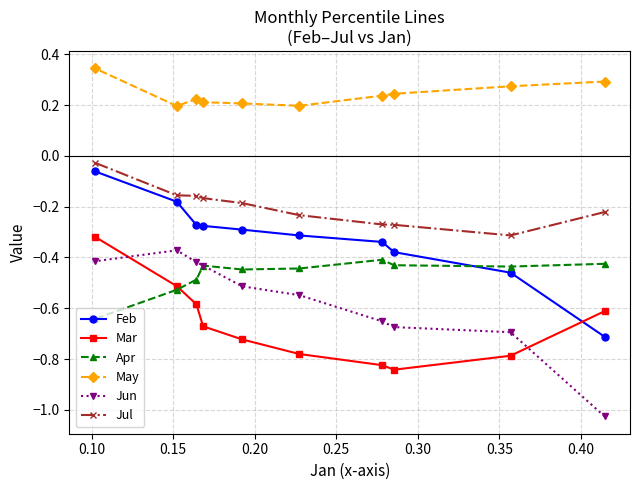

Which series has the largest total across all categories?

May